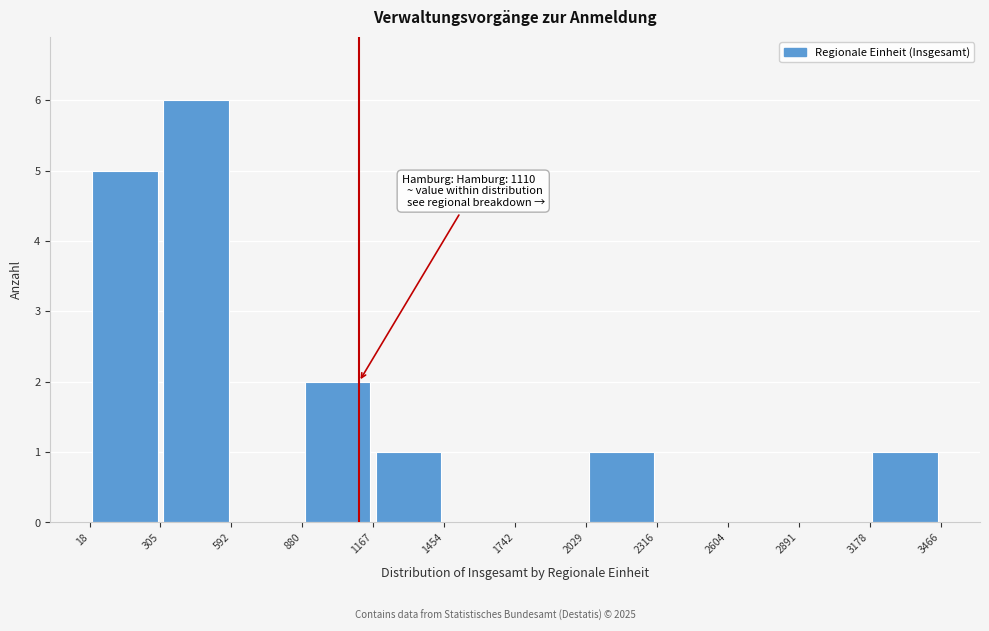

Which range on the x-axis has the tallest bar?

305 to 592